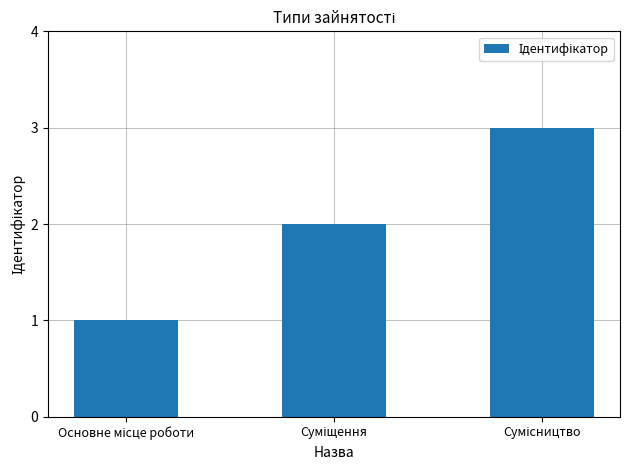

What is the greatest value displayed?

3